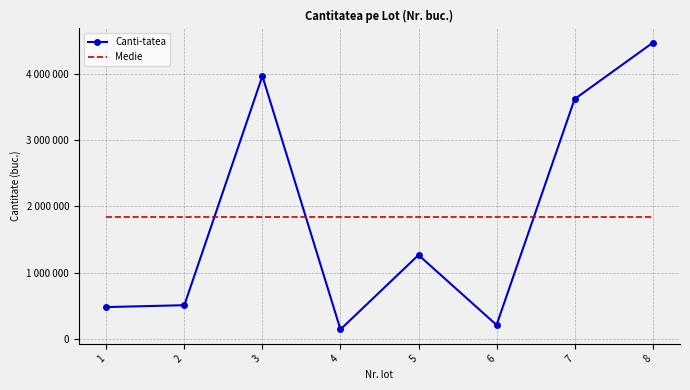

Where is the first local minimum?

4